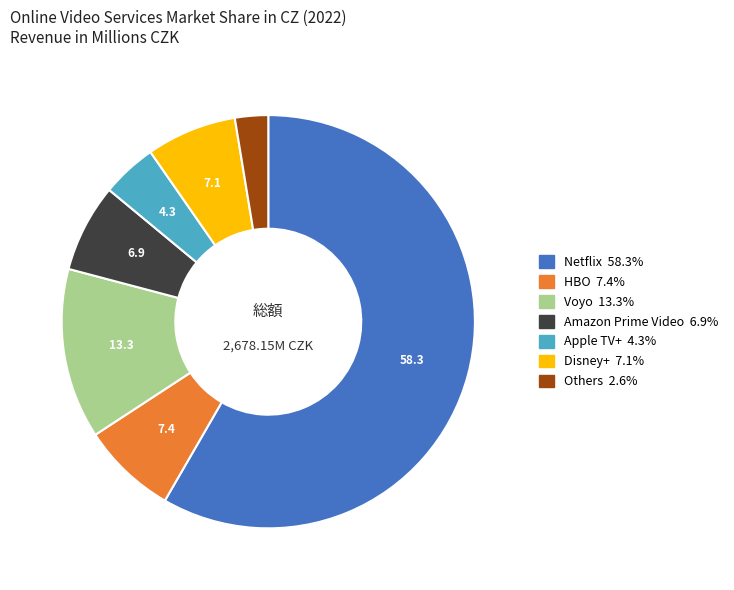

Which has a higher value, Others or Disney+?

Disney+